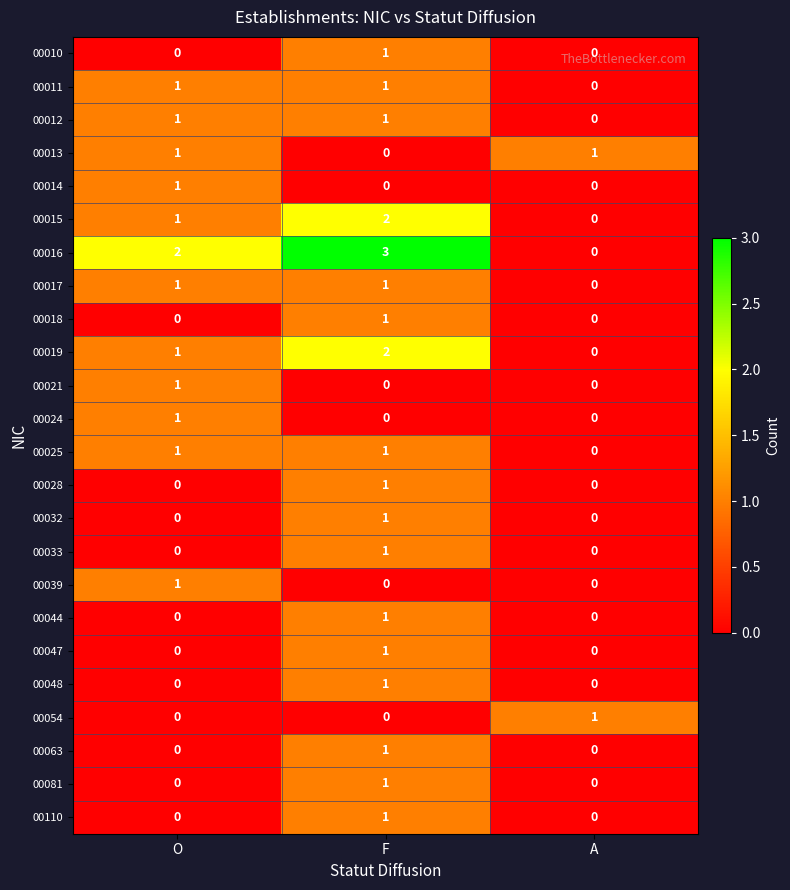

What is the spread (max minus min) of values at F?

3